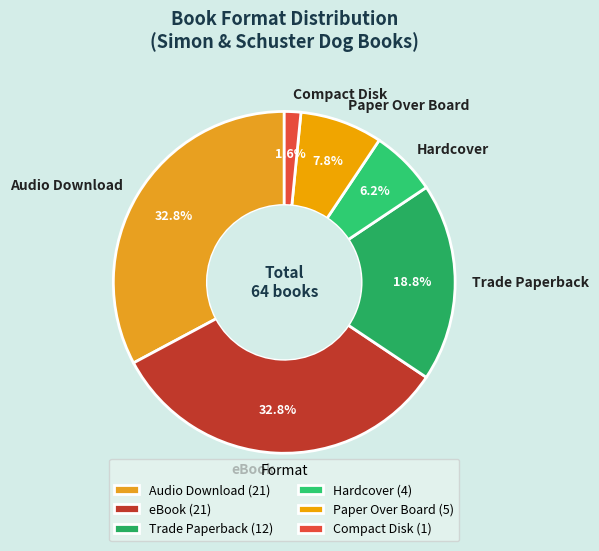

Count the number of slices in the pie.

6